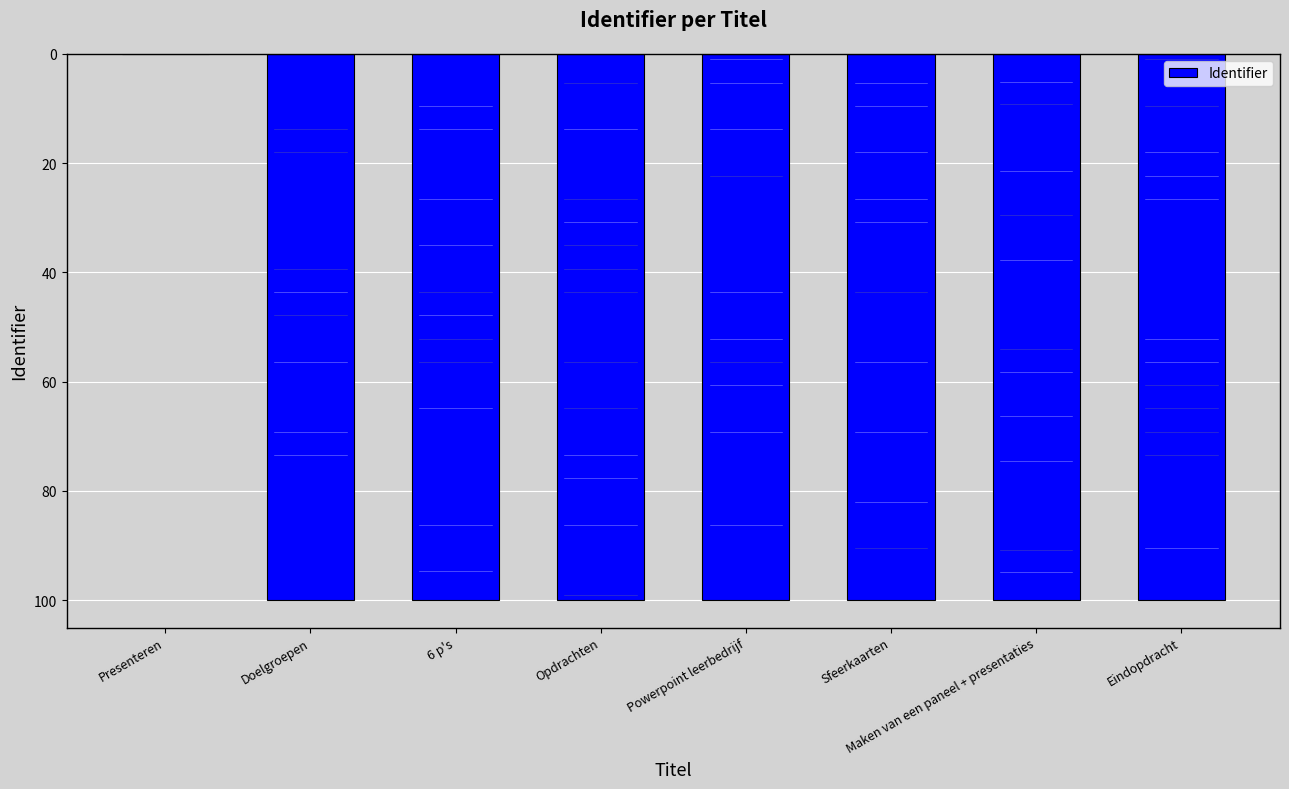

What is the ratio of the value at Powerpoint leerbedrijf to the value at Opdrachten?

1.0